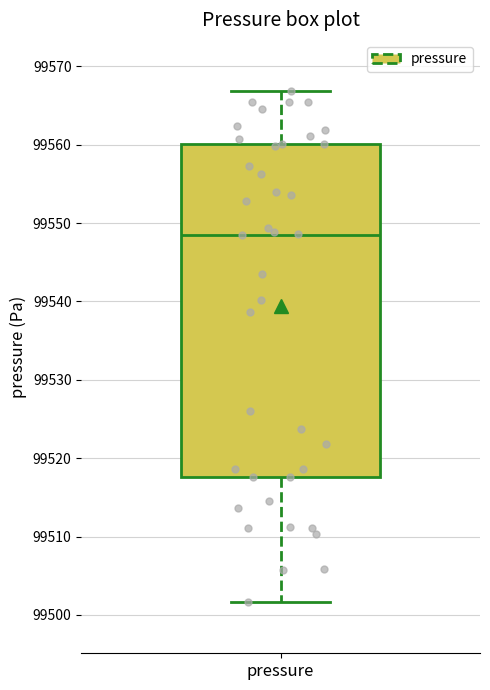

Transcribe this box plot: give where the median line is, the range the box spans, and where the two whiskers end, as read against the y-axis. The values are not printed on the chart, so give them approximately, as read against the axis.

median 99549, box 99518 to 99560, whiskers 99502 to 99567